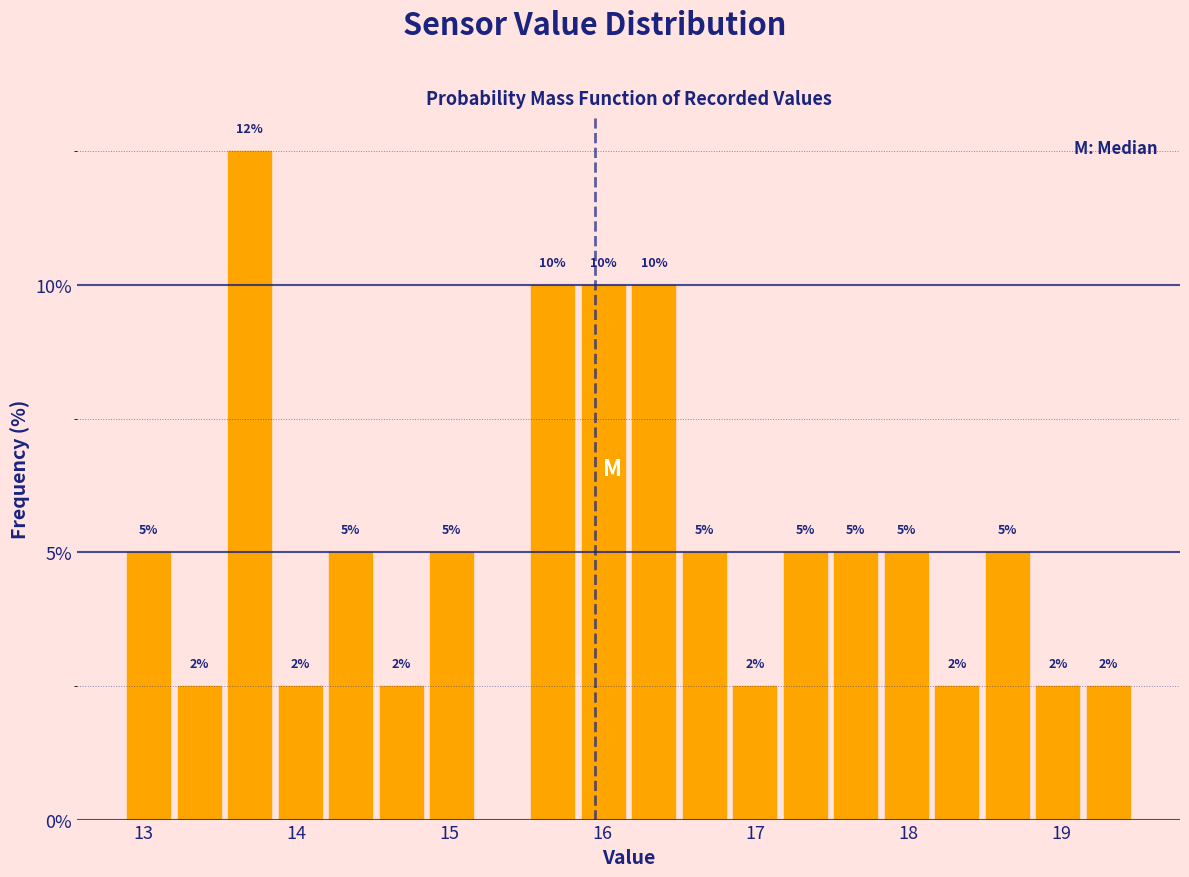

Around what value on the x-axis is the tallest bar? Give the approximate position of its centre, as read against the axis.

13.7